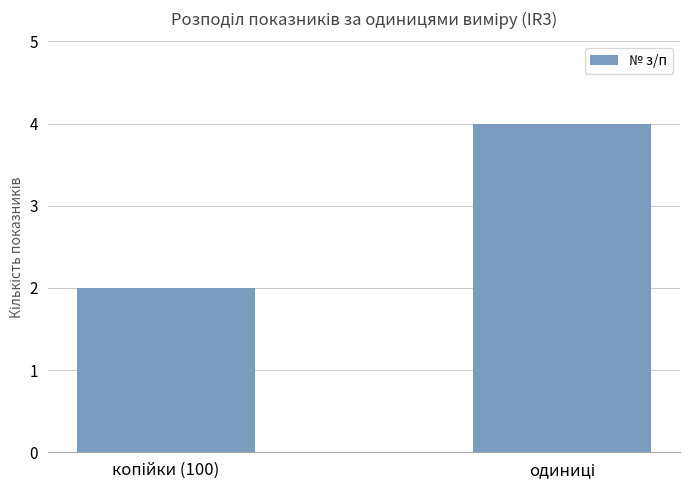

What is the value of the 1st bar from the left?

2